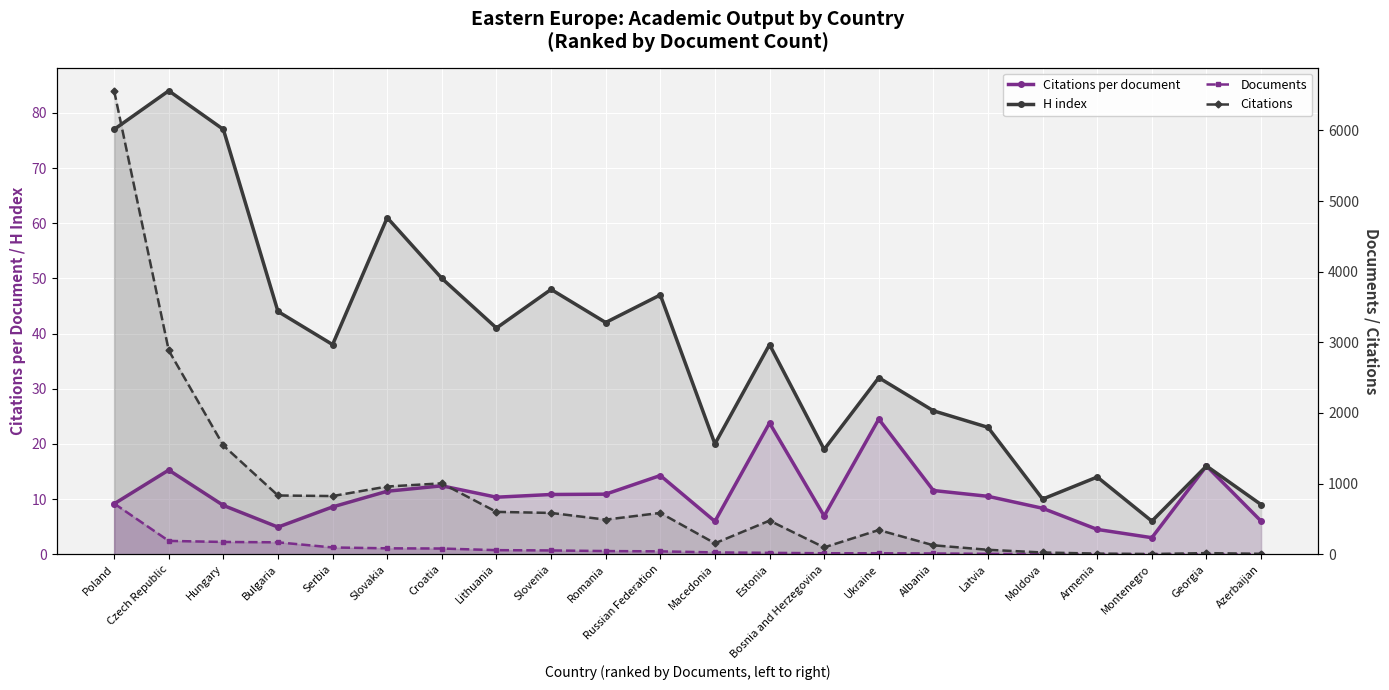

At which category is the sum across all series the highest?

Poland